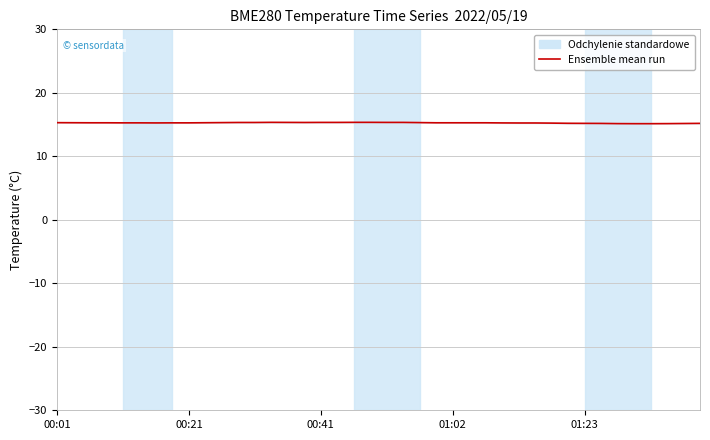

How many lines are shown in the chart?

1